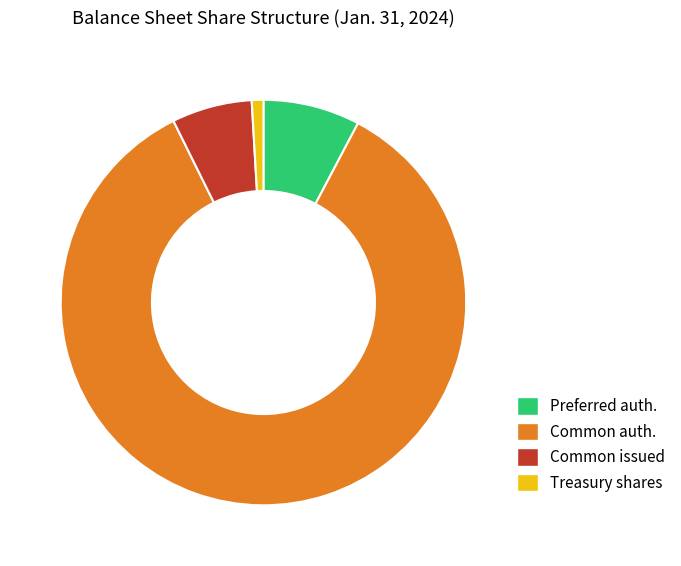

Which slice represents more than half of the pie?

Common auth.